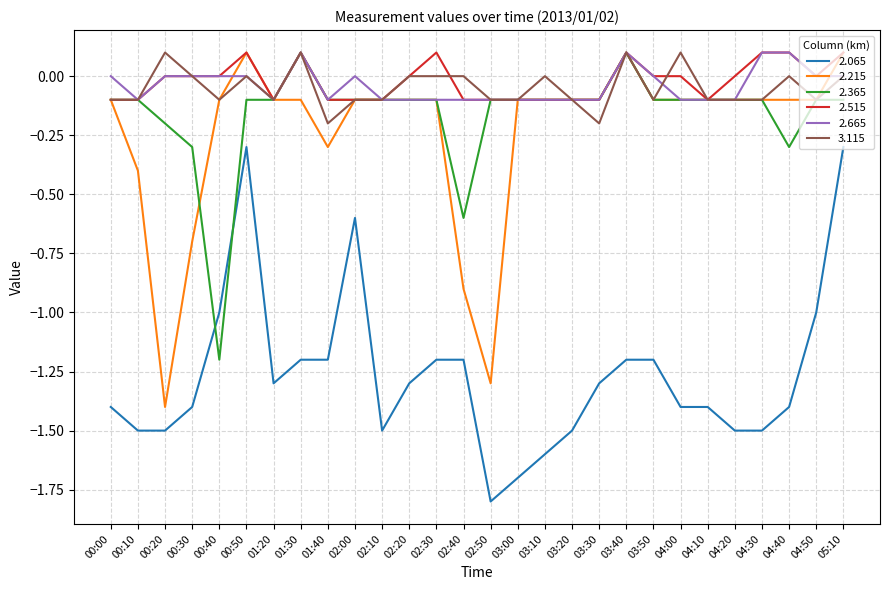

True or false: 2.065 and 2.515 intersect in this chart.

False